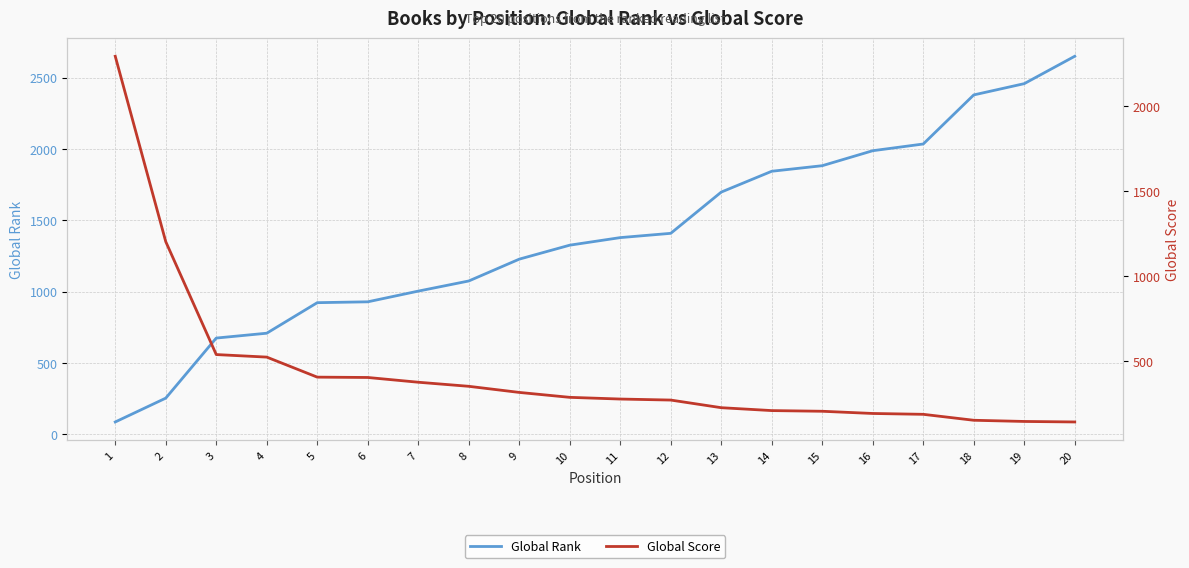

What is the maximum value for Global Rank?

2649